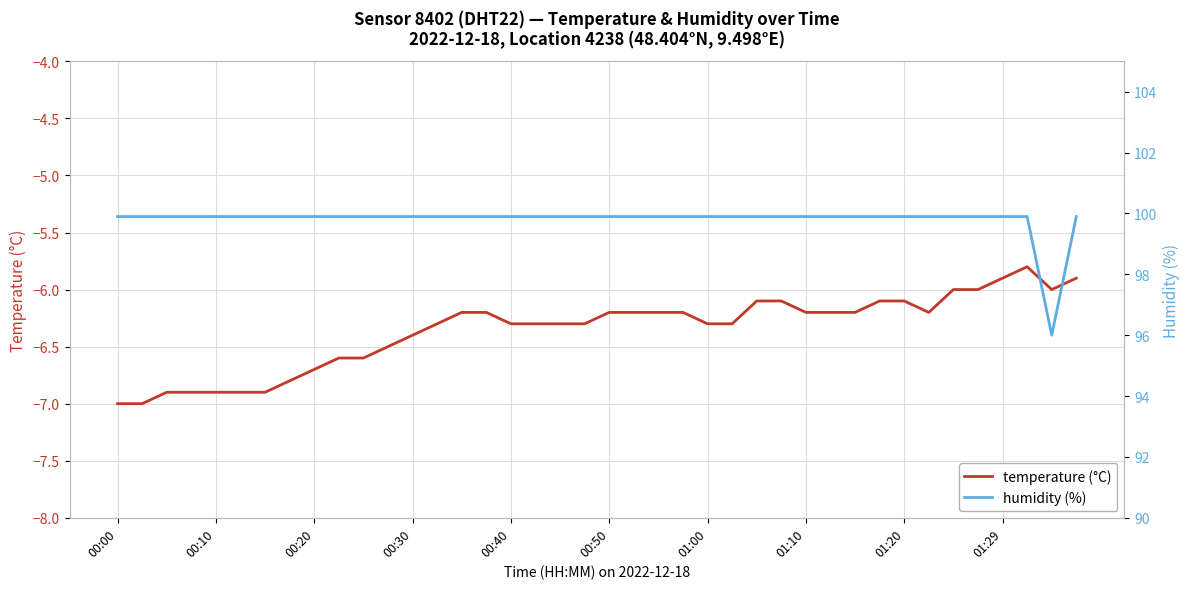

Is this an area chart (filled region under the line)?

No